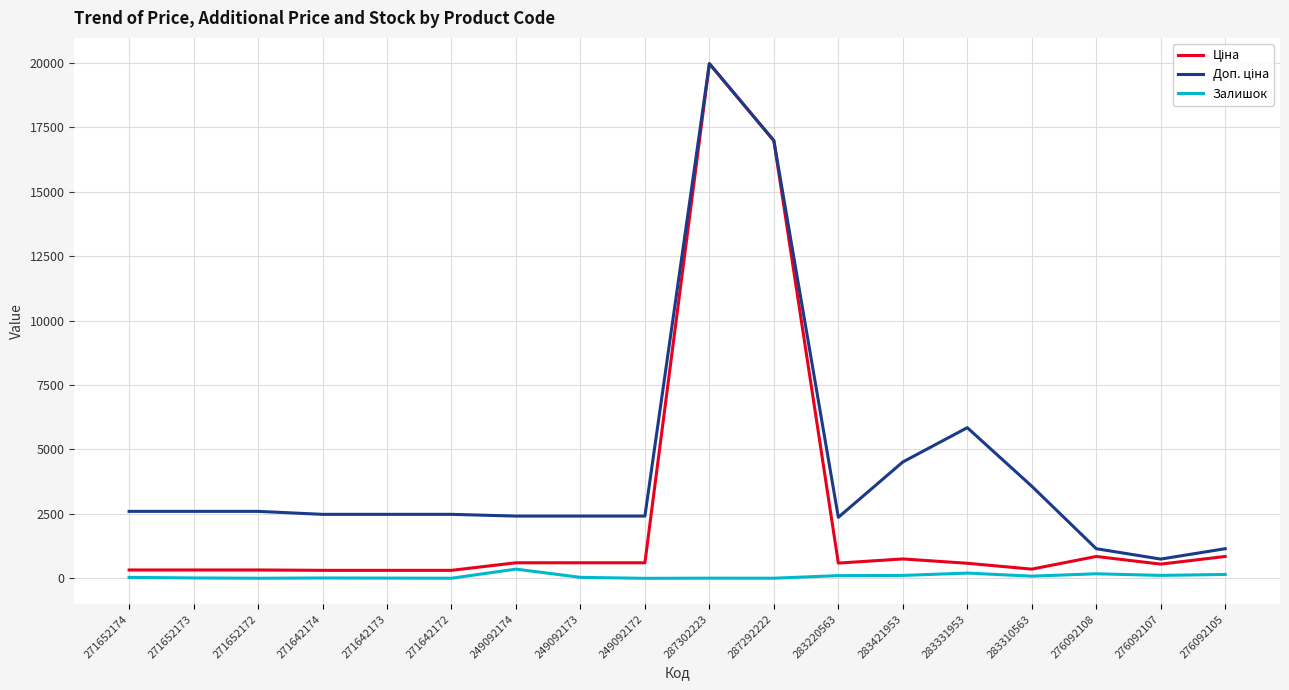

Is this an area chart (filled region under the line)?

No